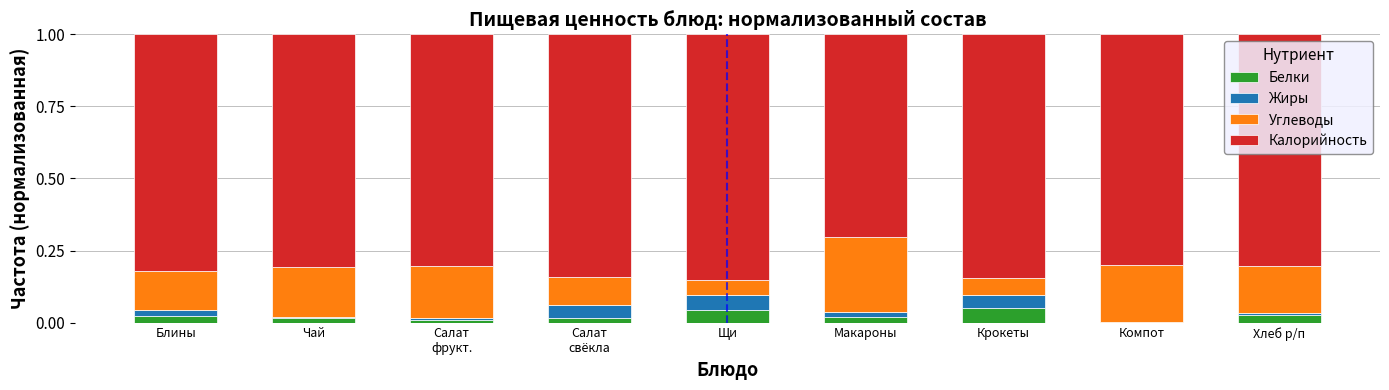

True or false: Белки has a value of 0.0 at Компот.

True